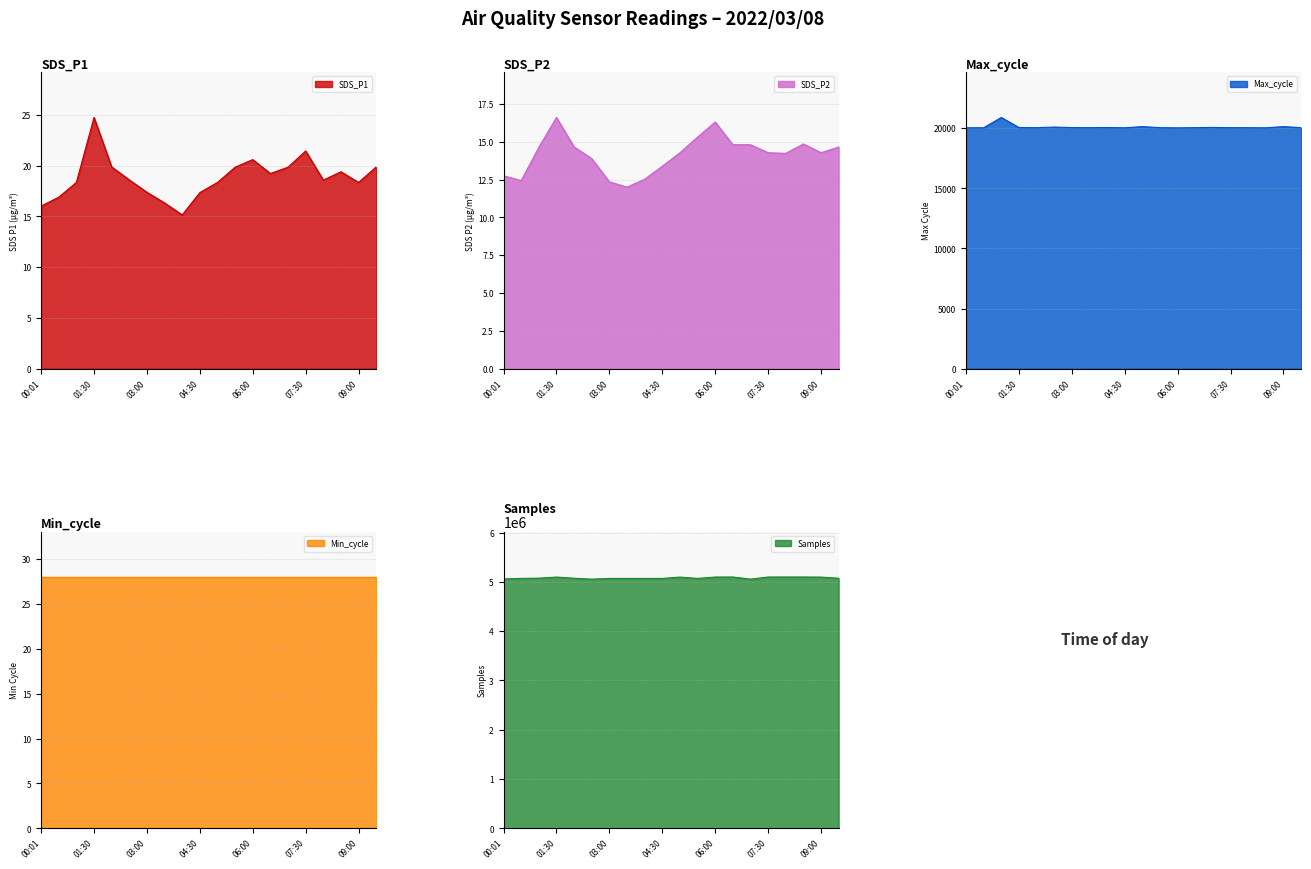

In SDS_P1, how many points are higher than both neighbors (excluding endpoints)?

4